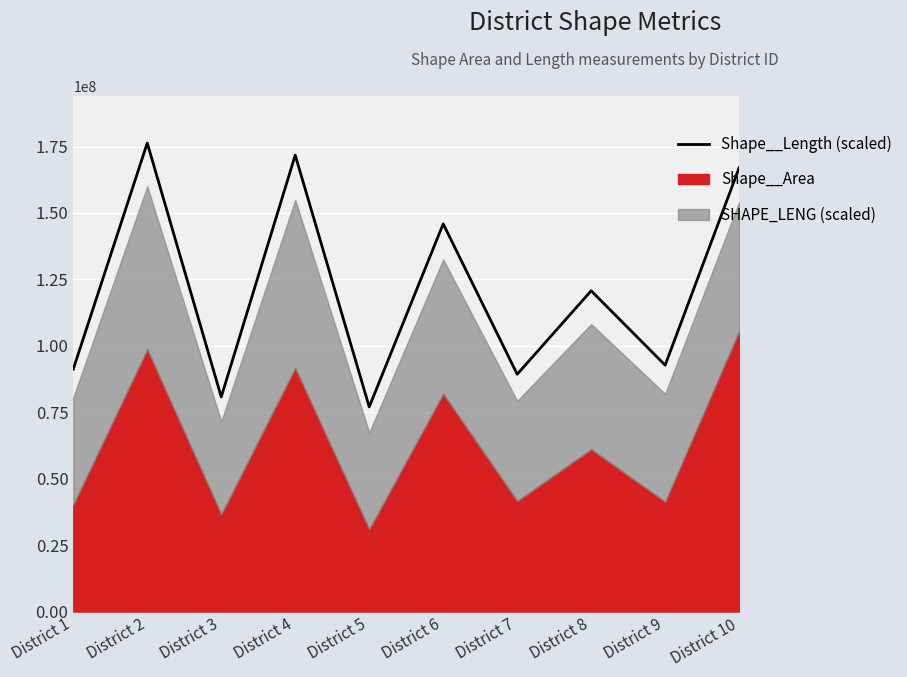

Where is the data nearest to the value 126671971?

District 8